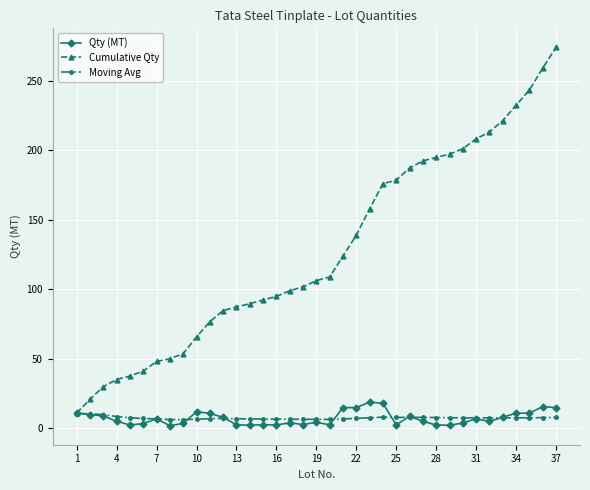

What is the greatest value displayed?

274.0